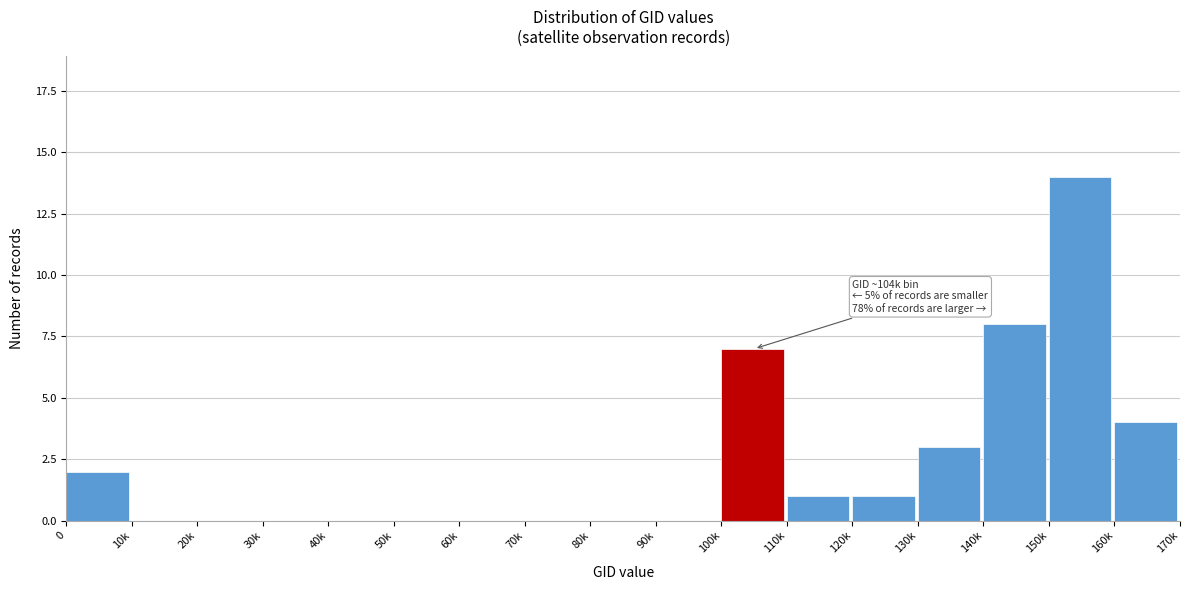

Reading right to left, list all the values displayed in this chart.

160k=4	150k=14	140k=8	130k=3	120k=1	110k=1	100k=7	90k=0	80k=0	70k=0	60k=0	50k=0	40k=0	30k=0	20k=0	10k=0	0=2